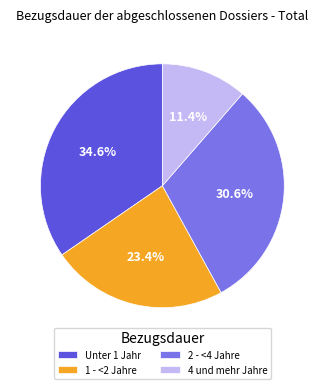

Which slice is the largest?

Unter 1 Jahr